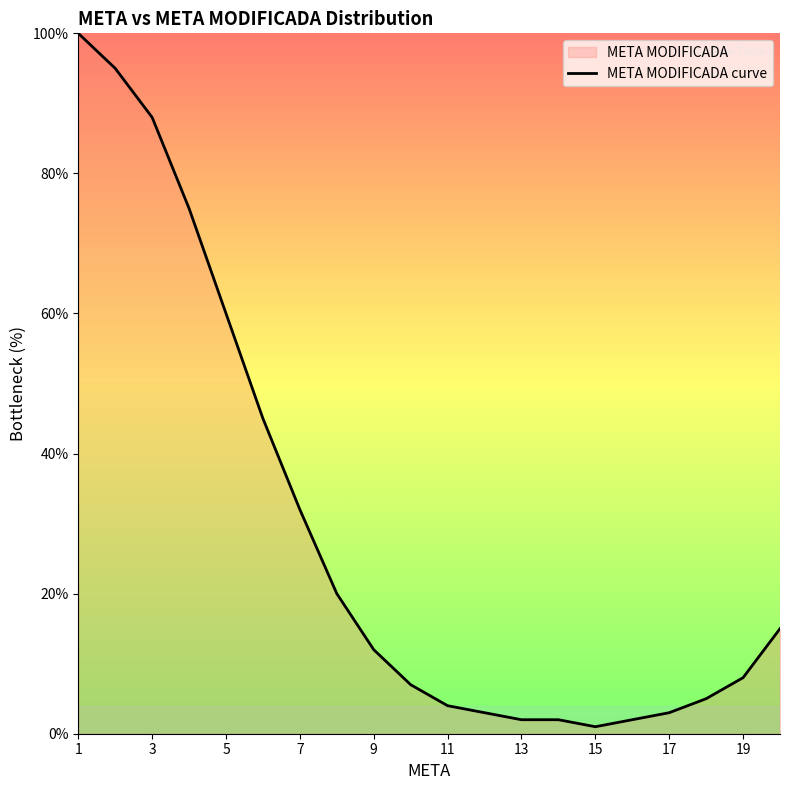

How many points are lower than both their immediate neighbors (excluding endpoints)?

1